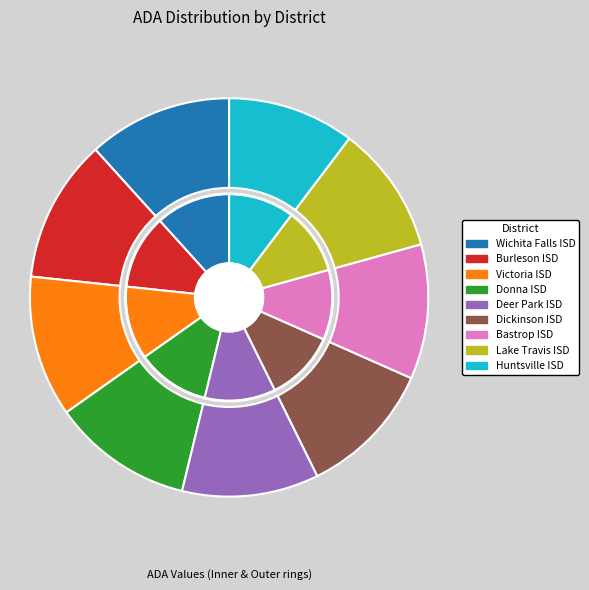

What is the change in value from Dickinson ISD to Bastrop ISD?

-119.9